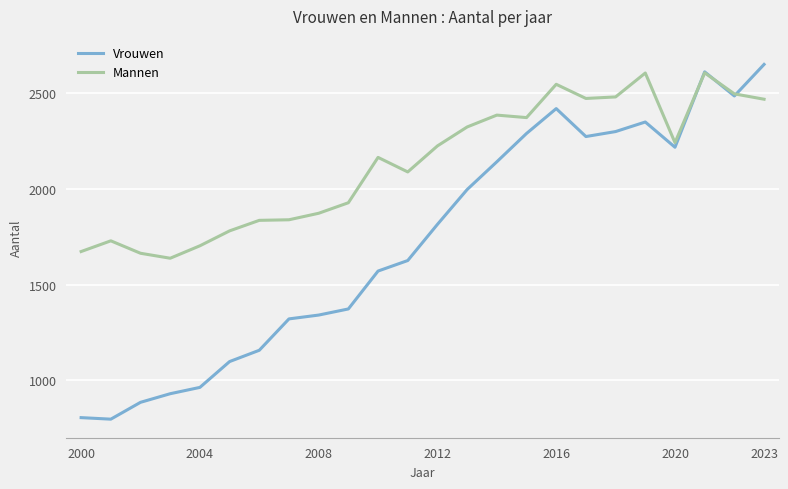

What is the minimum value for Mannen?

1638